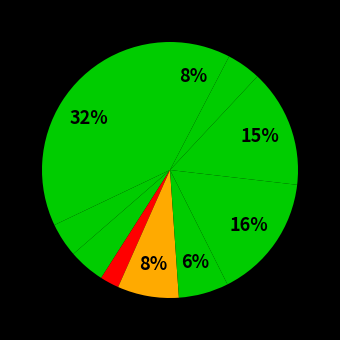

To the nearest percent, what is the average slice percentage?

10%